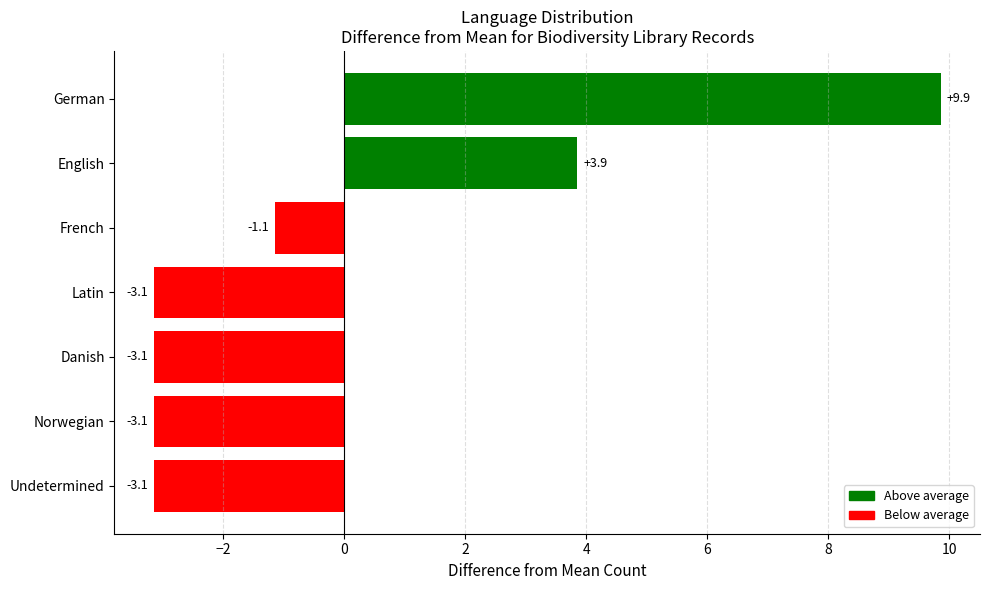

The chart shows a value of 5.1 at German. True or false?

False